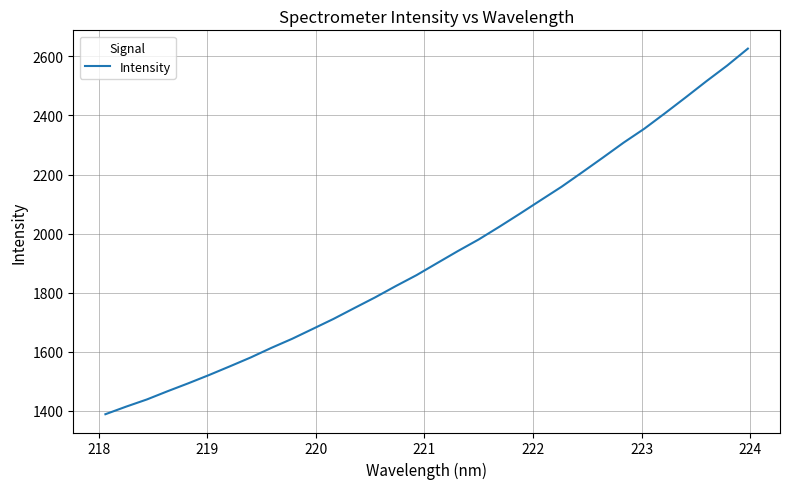

What is the smallest value displayed?

1387.9